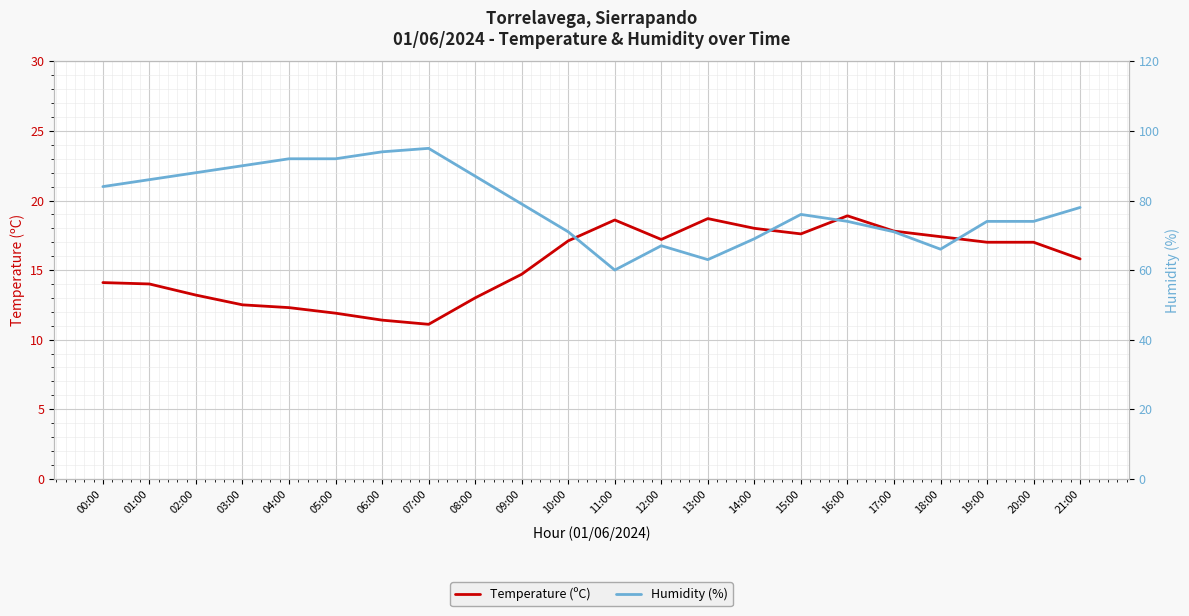

Which label corresponds to the smallest value in the chart?

07:00